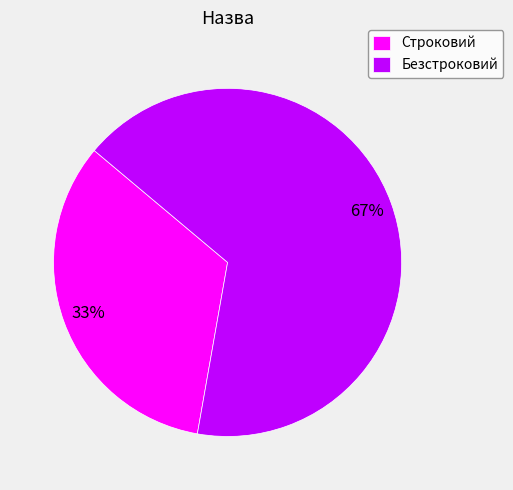

To the nearest percent, what percentage of the pie is Безстроковий?

67%